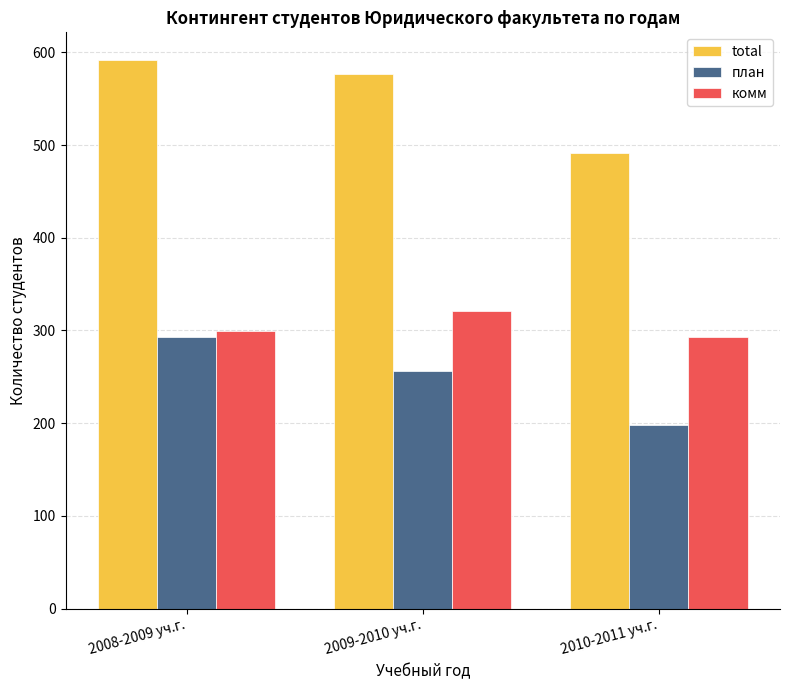

What is the label of the 1st bar from the right?

2010-2011 уч.г.